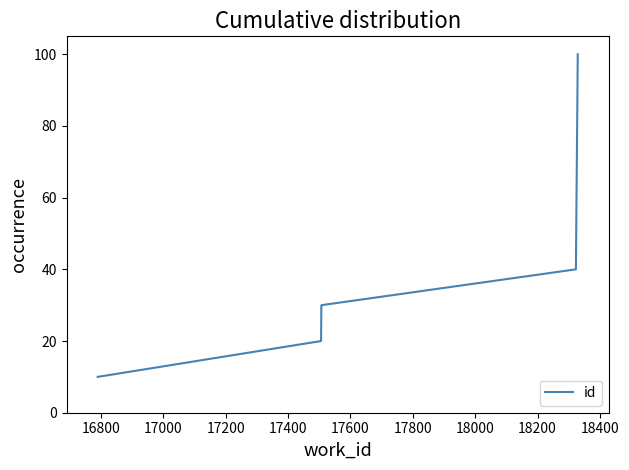

What is the greatest value displayed?

100